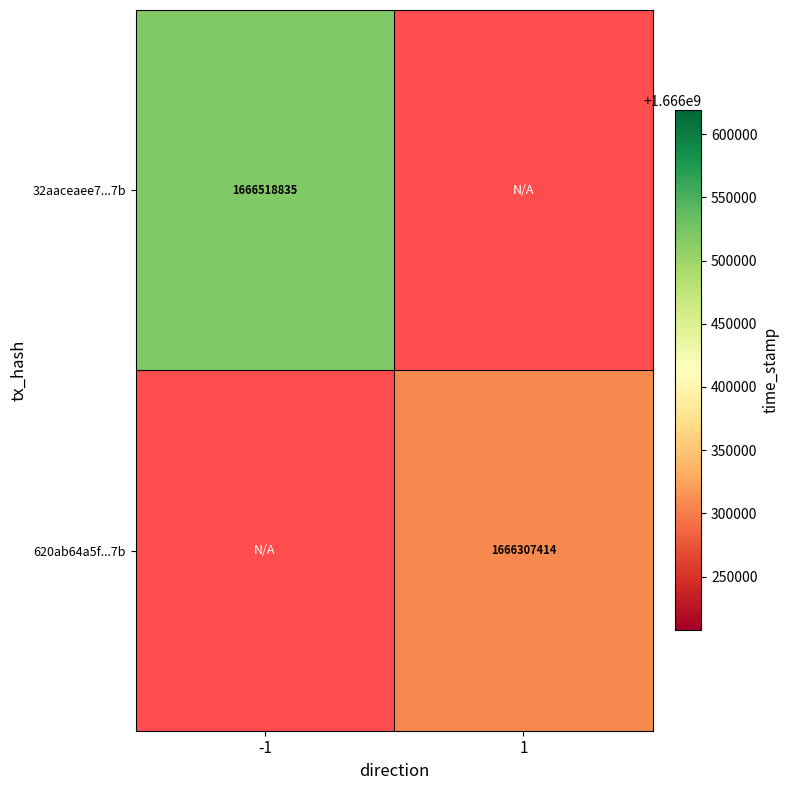

Is the value of 620ab64a5f...7b at 1 greater than the value of 32aaceaee7...7b at -1?

No